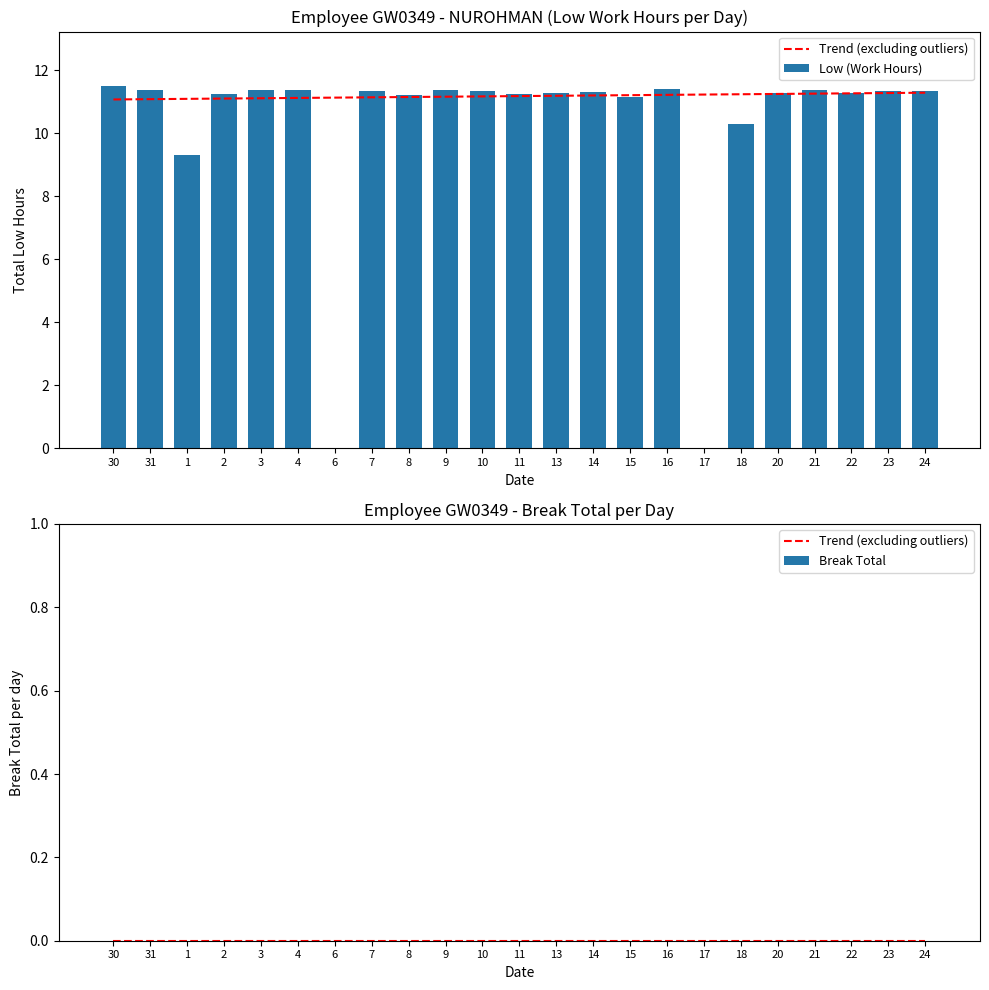

Reading left to right, transcribe all the data shown in this chart.

Trend (excluding outliers): 0.0	0.0	0.0	0.0	0.0	0.0	0.0	0.0	0.0	0.0	0.0	0.0	0.0	0.0	0.0	0.0	0.0	0.0	0.0	0.0	0.0	0.0	0.0
Low (Work Hours): 11.5	11.4	9.3	11.2	11.4	11.4	0.0	11.3	11.2	11.4	11.3	11.2	11.3	11.3	11.2	11.4	0.0	10.3	11.3	11.4	11.3	11.3	11.3
Break Total: 0.0	0.0	0.0	0.0	0.0	0.0	0.0	0.0	0.0	0.0	0.0	0.0	0.0	0.0	0.0	0.0	0.0	0.0	0.0	0.0	0.0	0.0	0.0